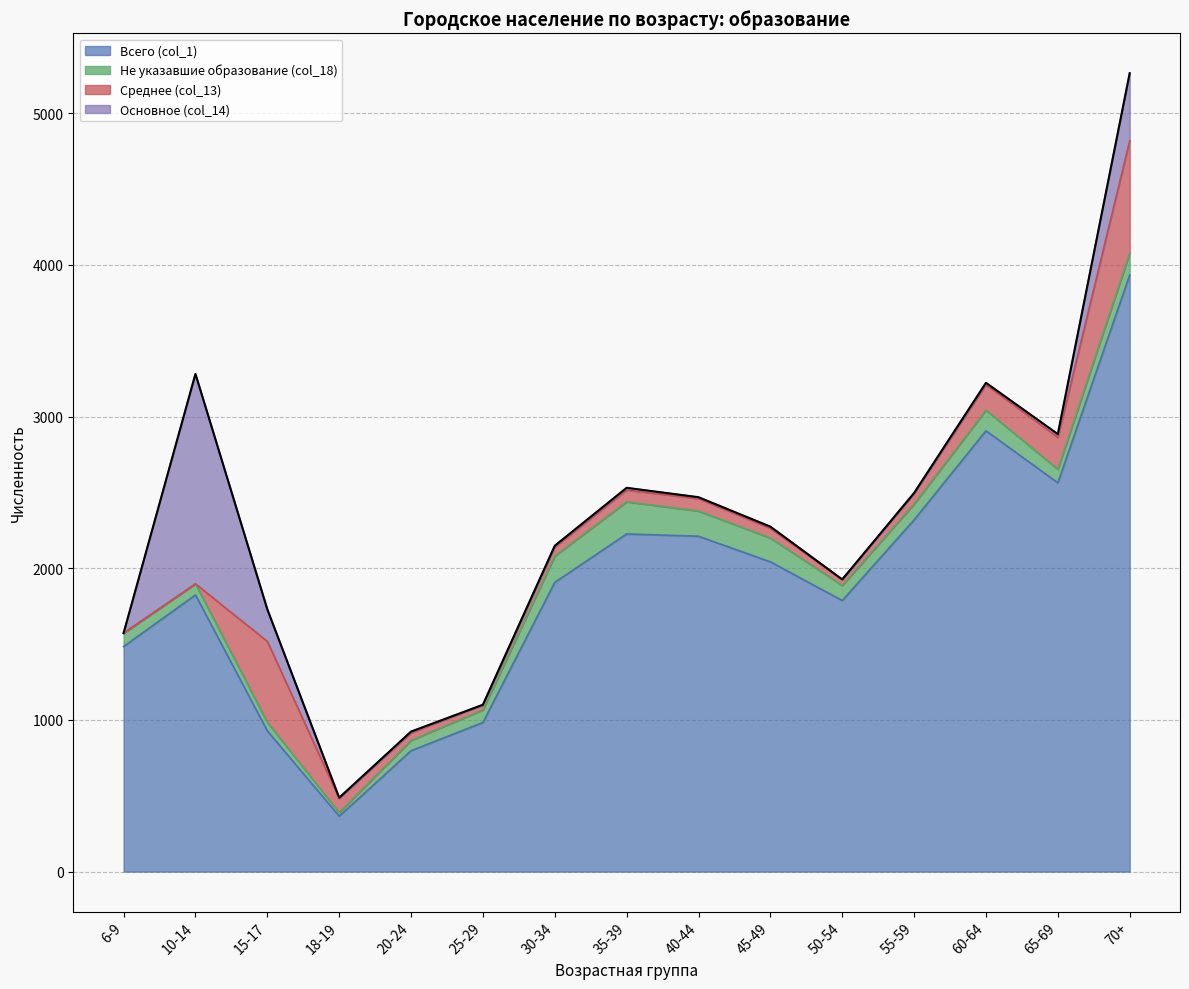

What is the label of the 14th point from the left?

65-69